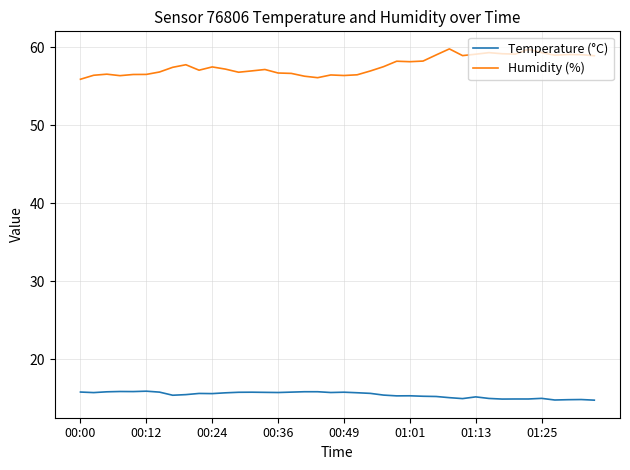

What is the difference between the maximum and second lowest values in the Humidity (%) series?

3.7